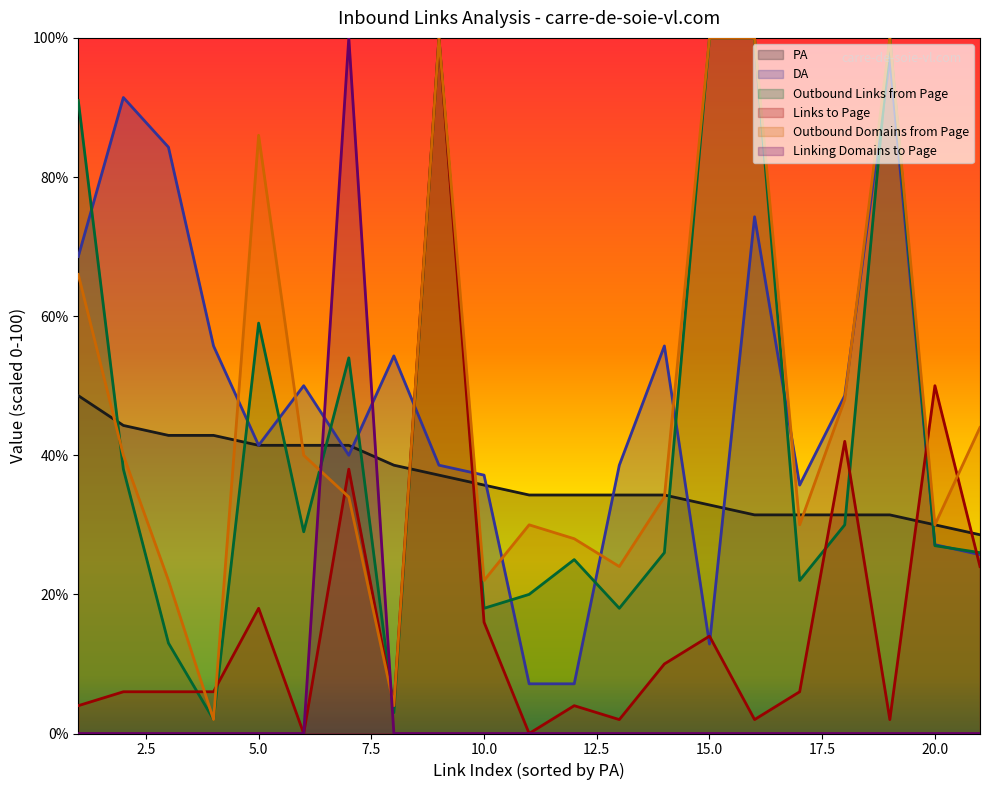

Which series has the largest range (max minus min)?

Linking Domains to Page